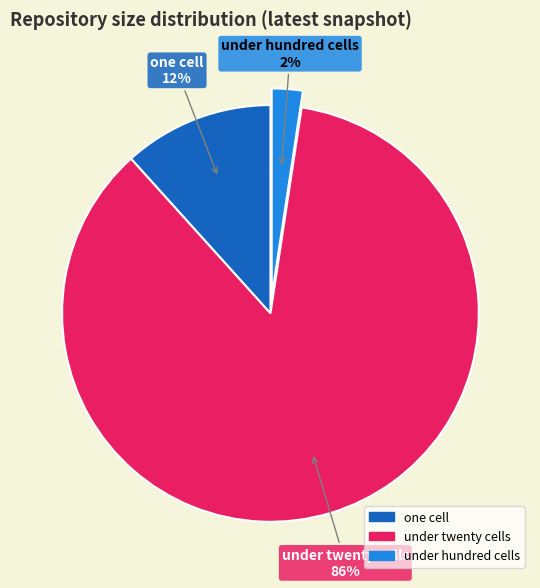

To the nearest percent, what is the difference between the largest and smallest slice percentages?

84%